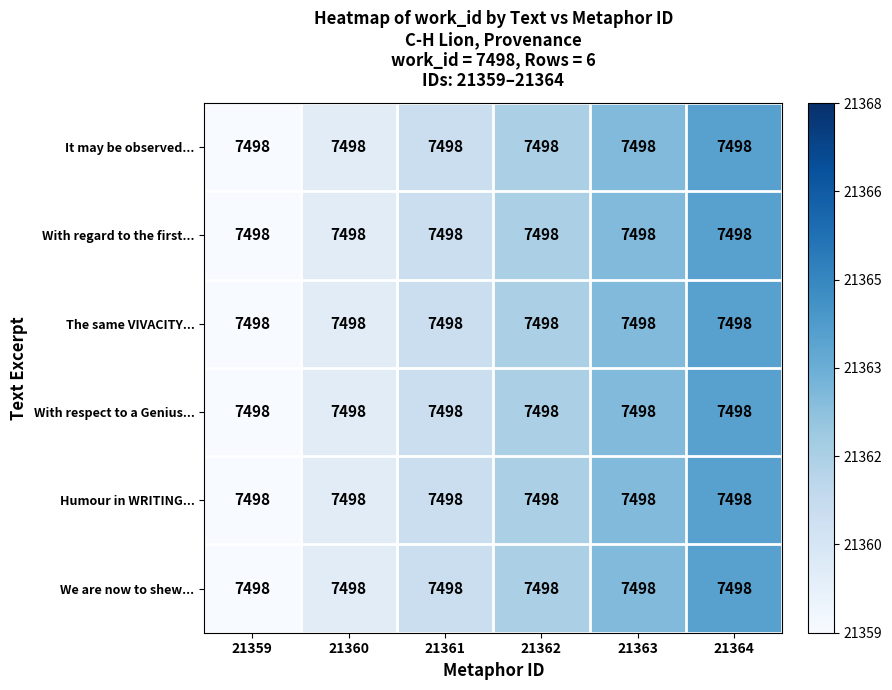

The Humour in WRITING... series shows 0.1 at 21362. True or false?

False